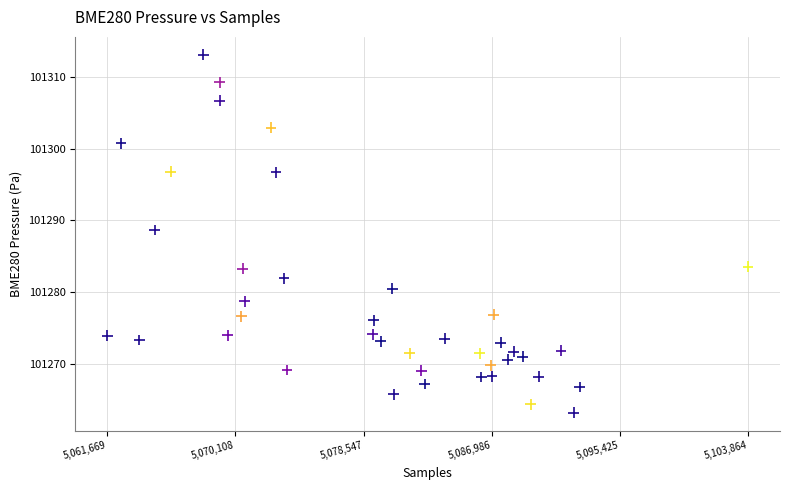

What Y value in the scatter plot is closest to 101288?

101288.7